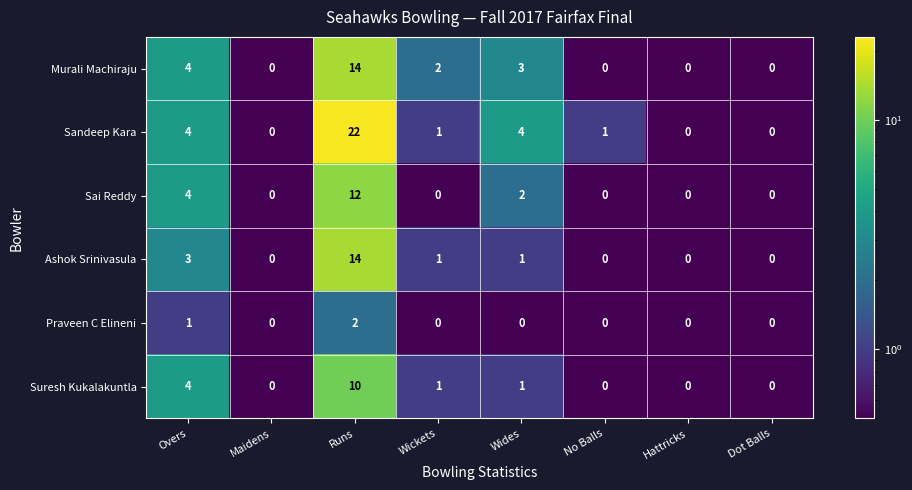

What is the difference between the second highest and minimum values in the Ashok Srinivasula series?

3